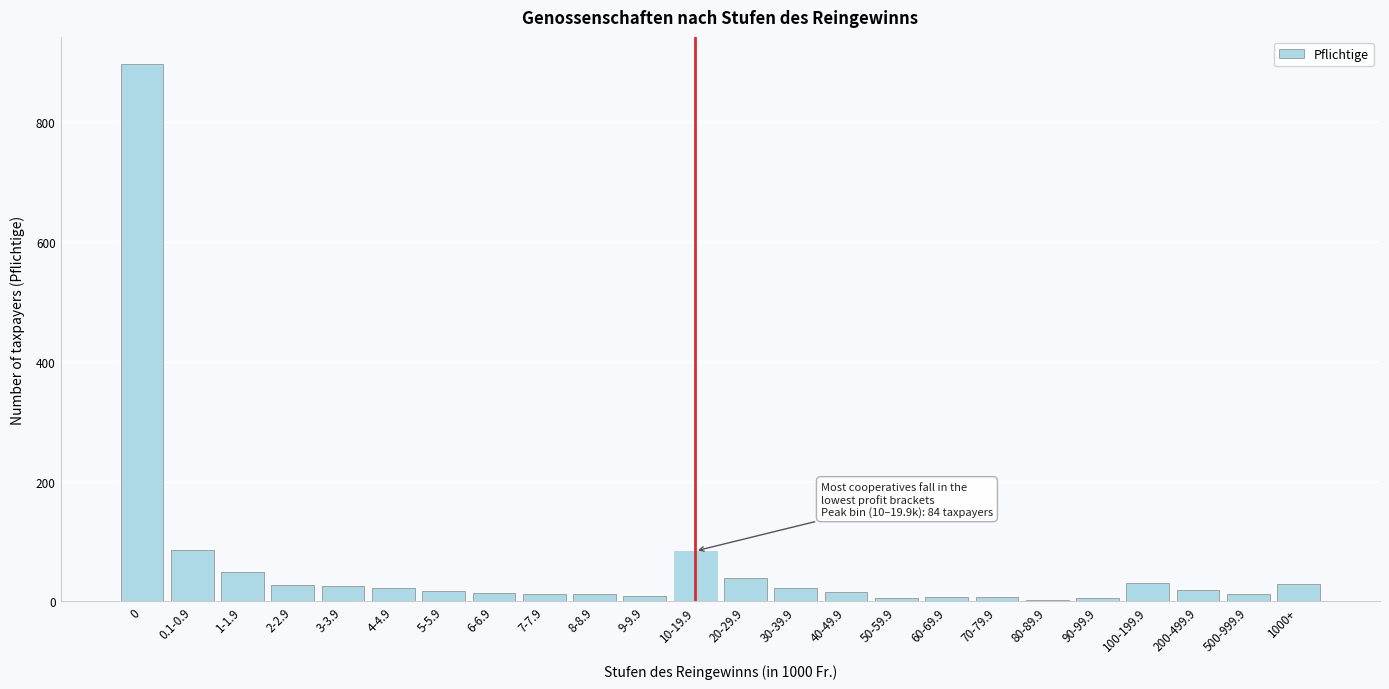

What is the ratio of the value at 10-19.9 to the value at 0.1-0.9?

1.0